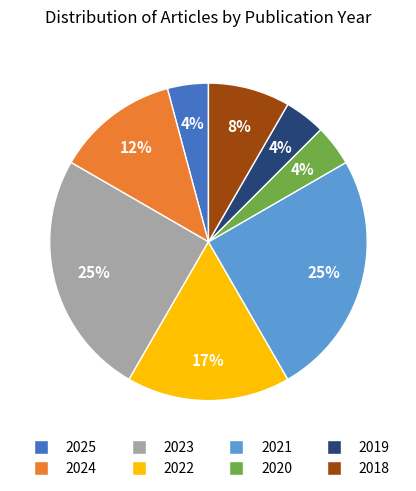

To the nearest percent, what portion does 2020 represent?

4%